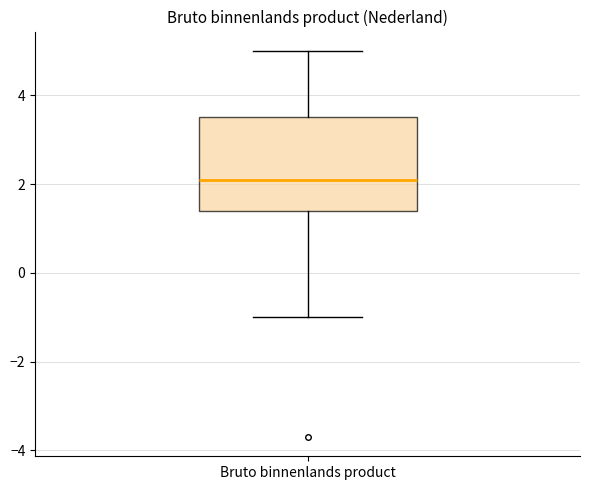

Read this box plot against the y-axis: the position of the median line, the range covered by the box, and the ends of both whiskers. The values are not printed on the chart, so give them approximately, as read against the axis.

median 2.2, box 1.4 to 3.6, whiskers -1.0 to 5.0